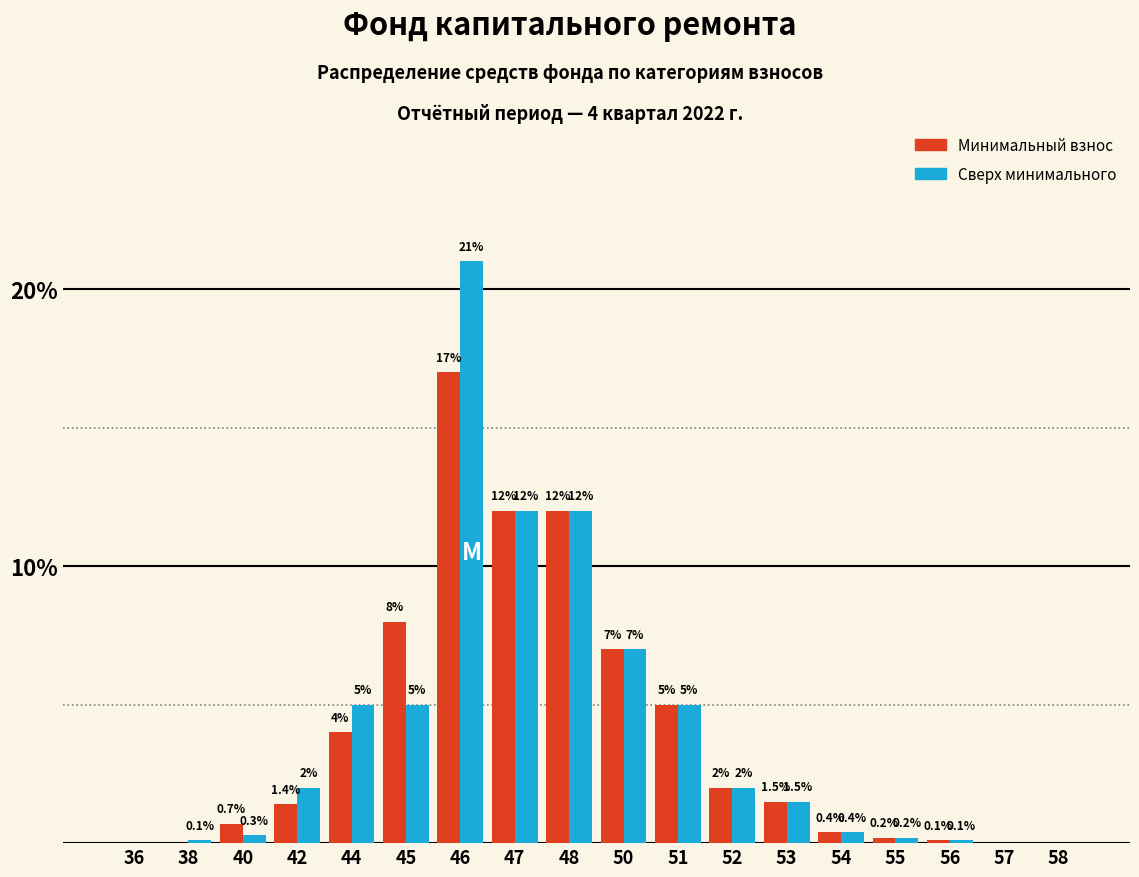

Reading right to left, extract all data points from this chart.

Минимальный взнос: 58=0.0	57=0.0	56=0.1	55=0.2	54=0.4	53=1.5	52=2.0	51=5.0	50=7.0	48=12.0	47=12.0	46=17.0	45=8.0	44=4.0	42=1.4	40=0.7	38=0.0	36=0.0
Сверх минимального: 58=0.0	57=0.0	56=0.1	55=0.2	54=0.4	53=1.5	52=2.0	51=5.0	50=7.0	48=12.0	47=12.0	46=21.0	45=5.0	44=5.0	42=2.0	40=0.3	38=0.1	36=0.0